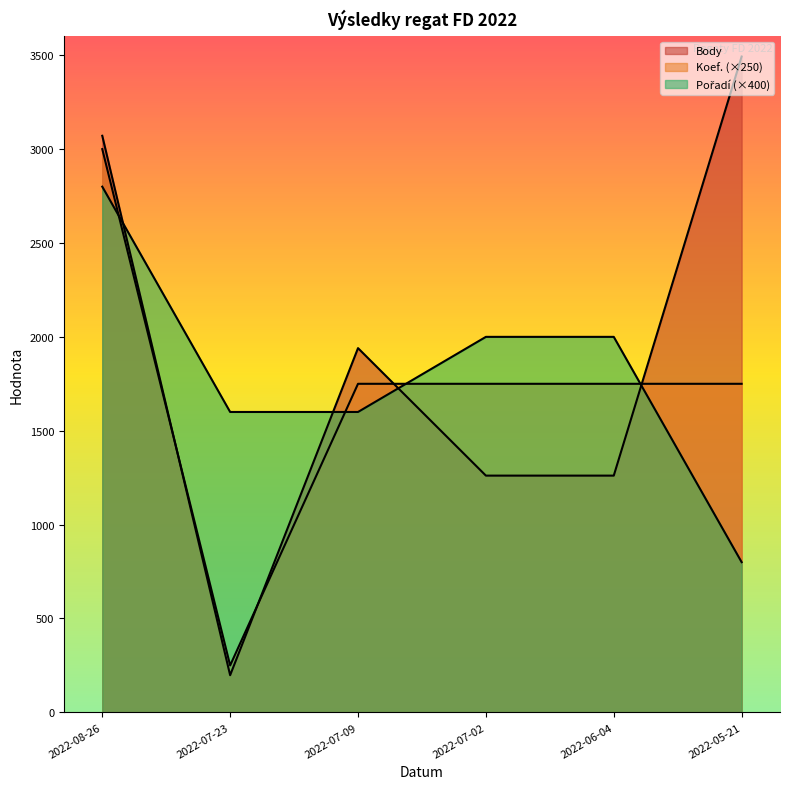

True or false: Pořadí has more than 1 points higher than both neighbors.

False